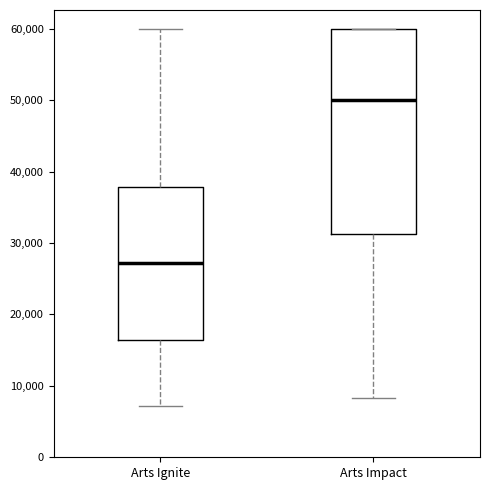

Where does the lower whisker of the box for Arts Impact end on the y-axis? The values are not printed on the chart, so give them approximately, as read against the axis.

8000